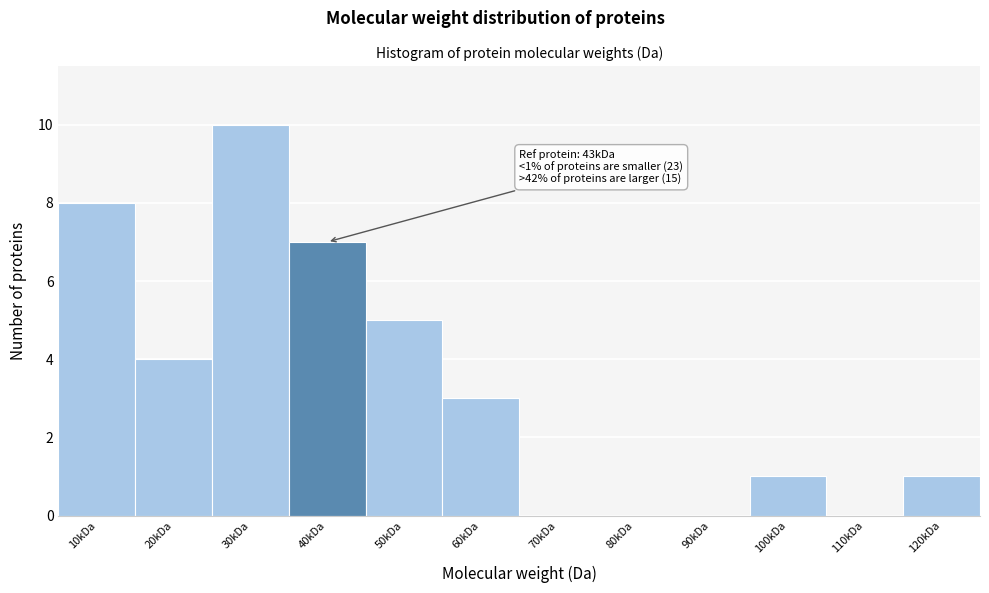

Reading left to right, what are all the values shown in this chart?

10kDa=8	20kDa=4	30kDa=10	40kDa=7	50kDa=5	60kDa=3	70kDa=0	80kDa=0	90kDa=0	100kDa=1	110kDa=0	120kDa=1